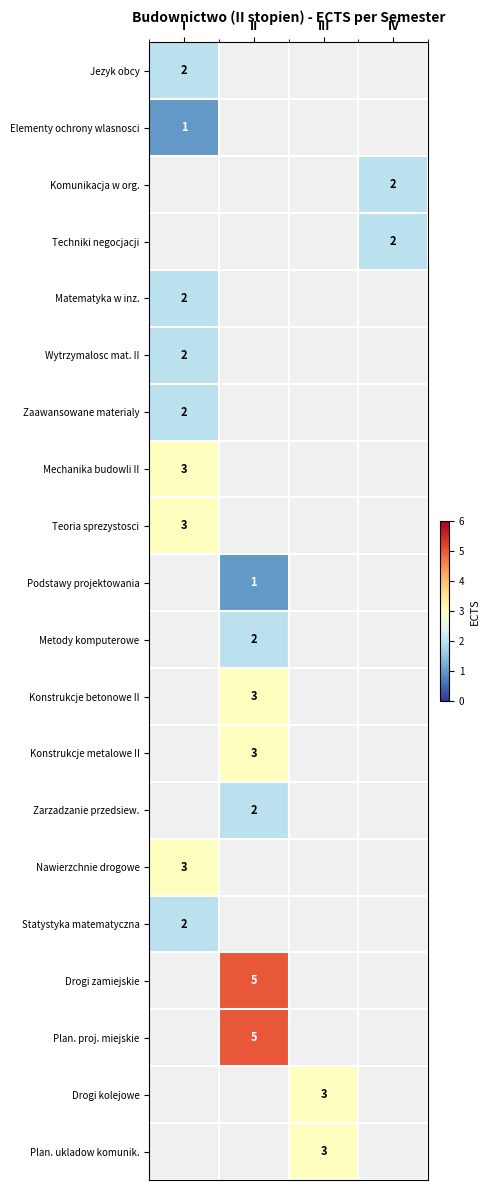

Is it true that Konstrukcje metalowe II equals 5 at II?

False